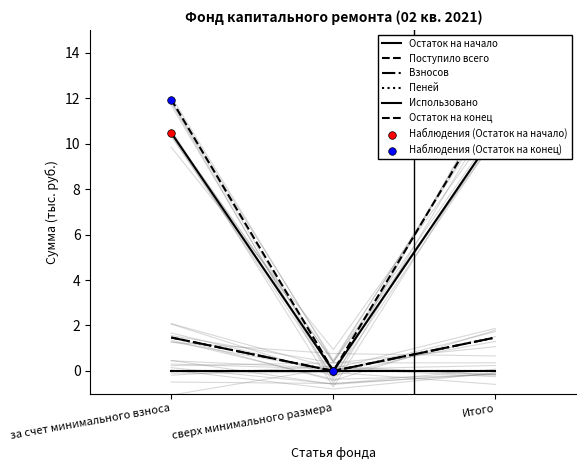

At which category is the sum across all series the highest?

за счет минимального взноса